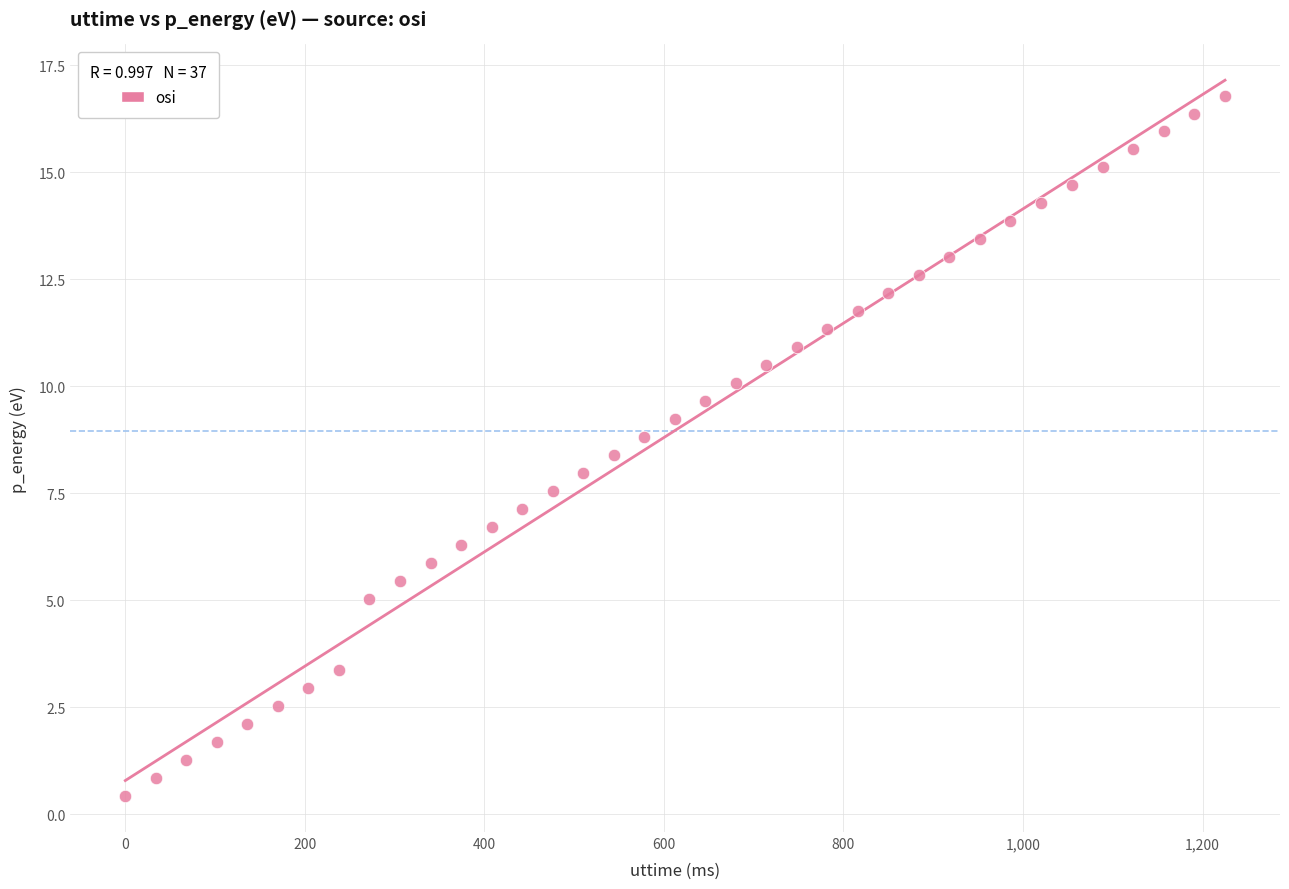

What is the range of X values (max minus min)?

1225.0